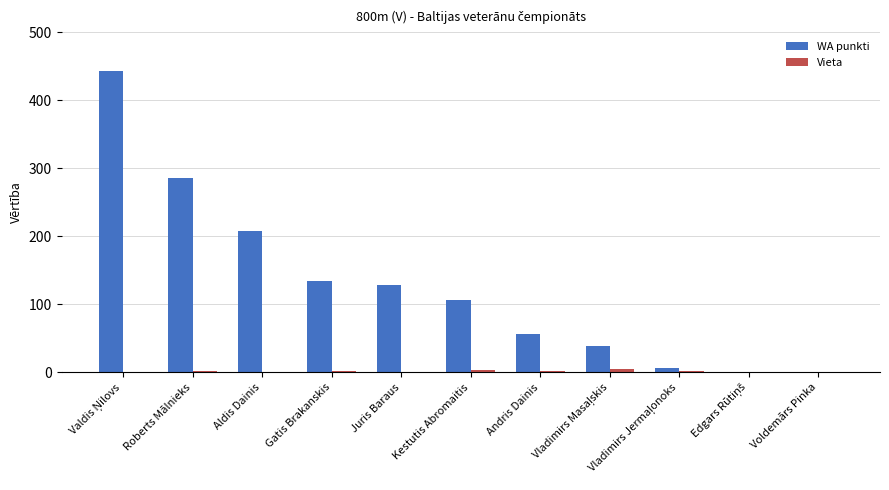

What is the maximum value for WA punkti?

443